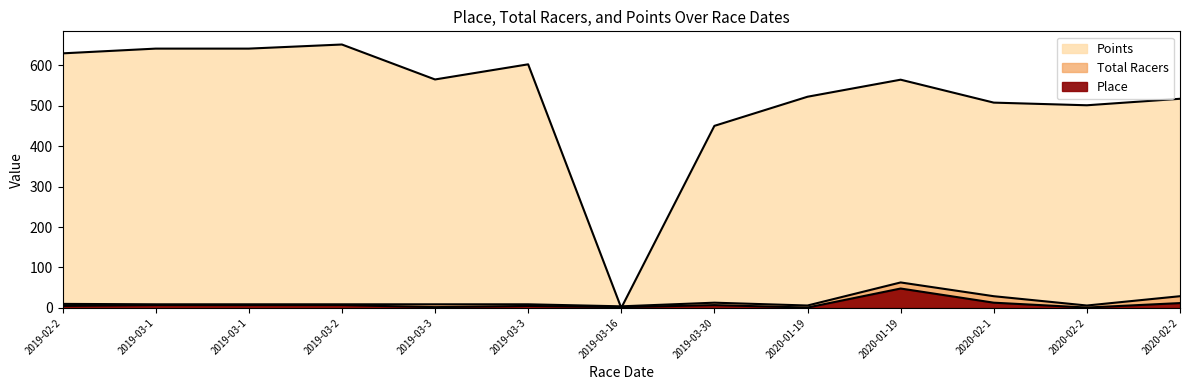

True or false: Place has a value of 7.0 at 2019-03-30.

True